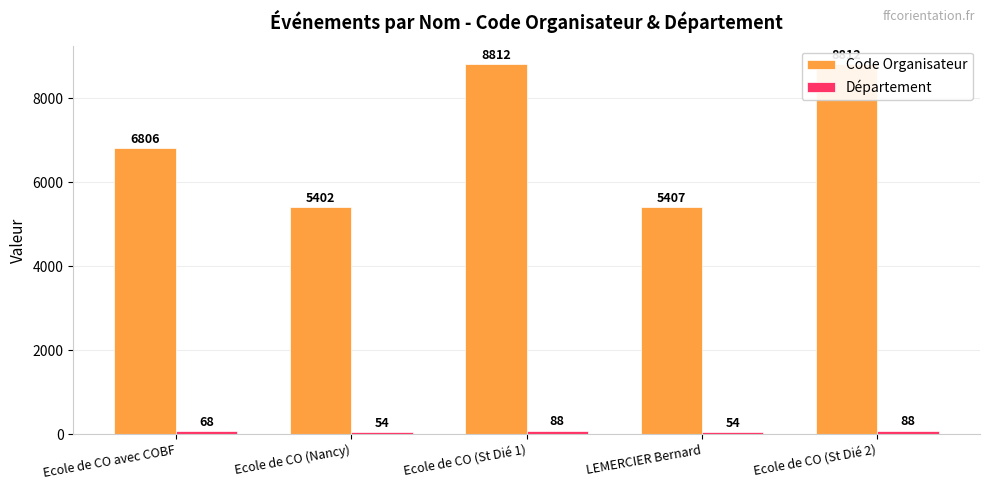

What is the label of the 1st bar from the left?

Ecole de CO avec COBF